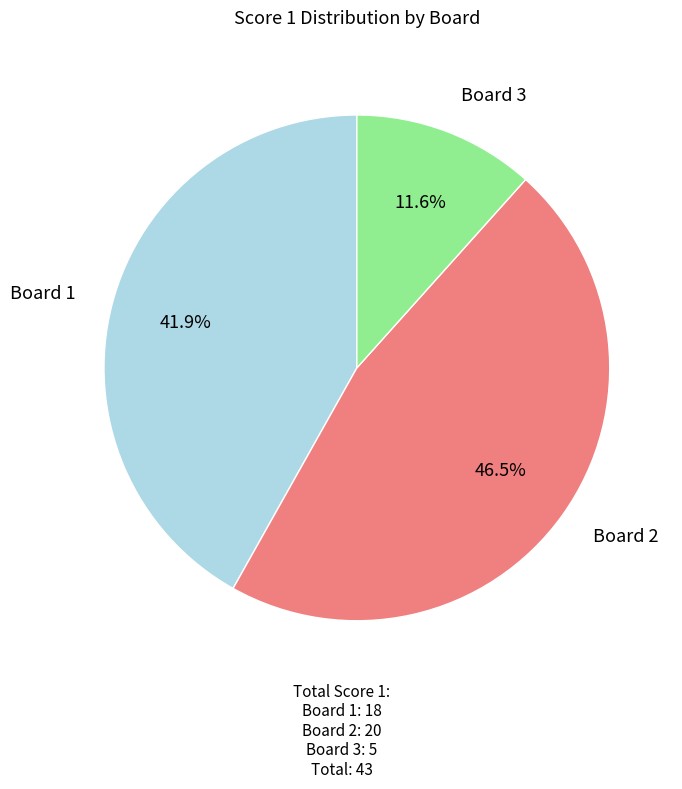

Is there a majority slice in this chart?

No